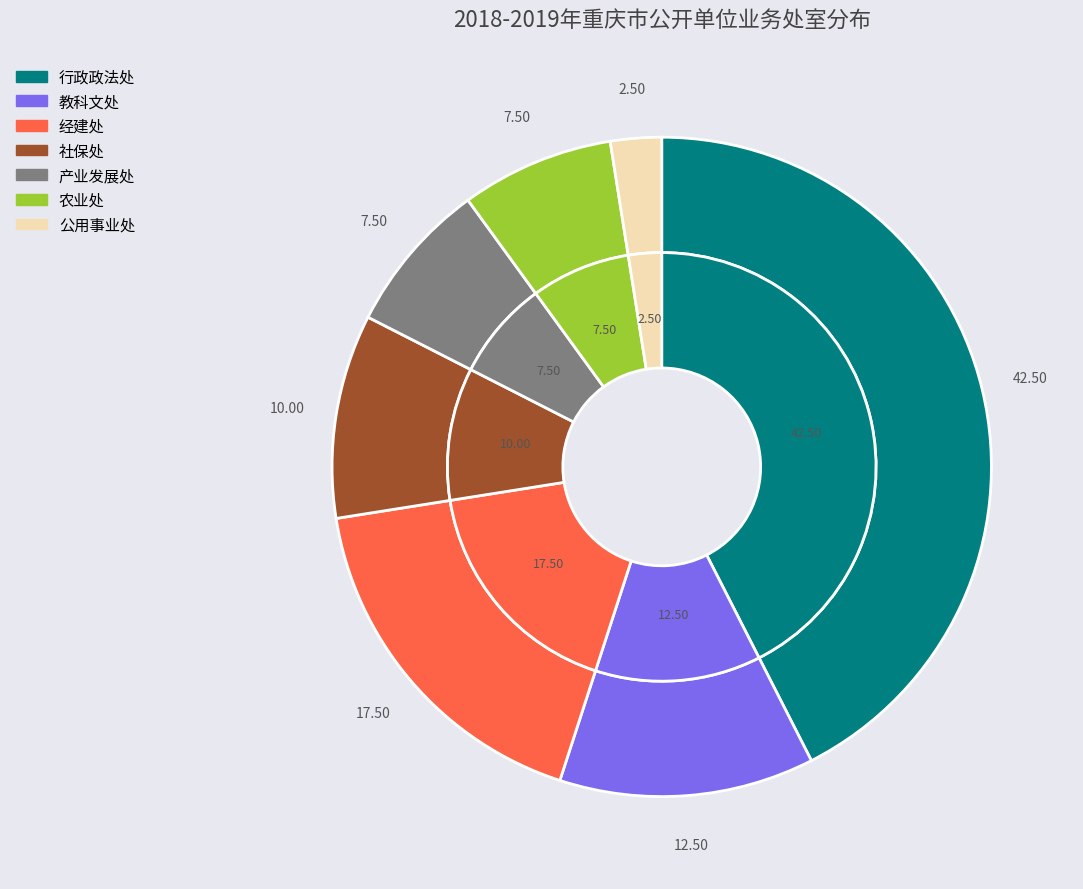

To the nearest percent, what portion does 社保处 represent?

10%